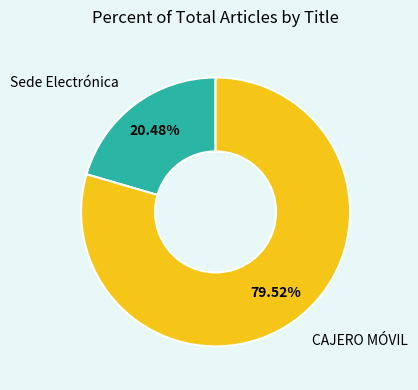

Is there any slice that represents more than half of the pie?

Yes